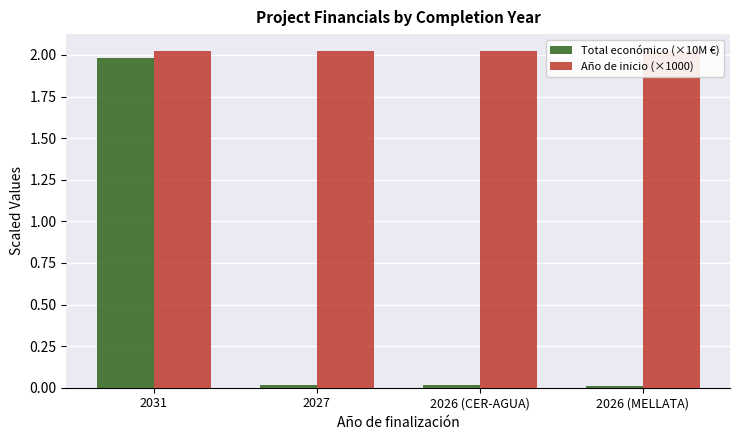

What is the sum of all Año de inicio (×1000) values?

8.1